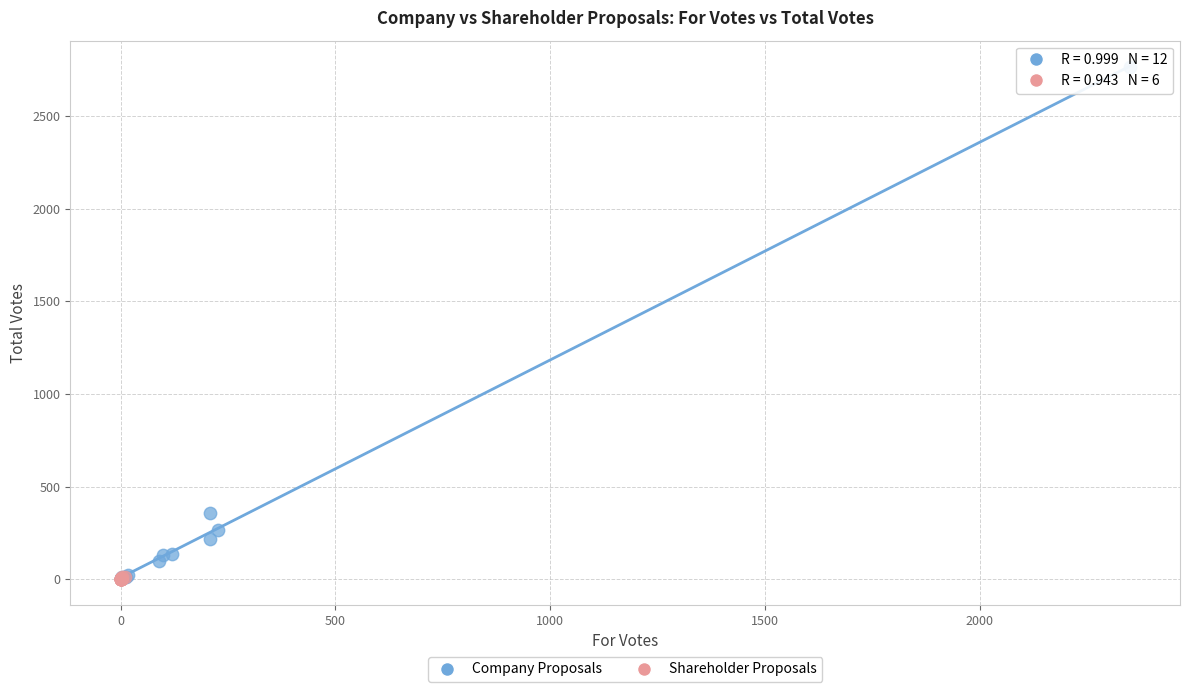

Which series has the largest Y range (max minus min)?

Company Proposals